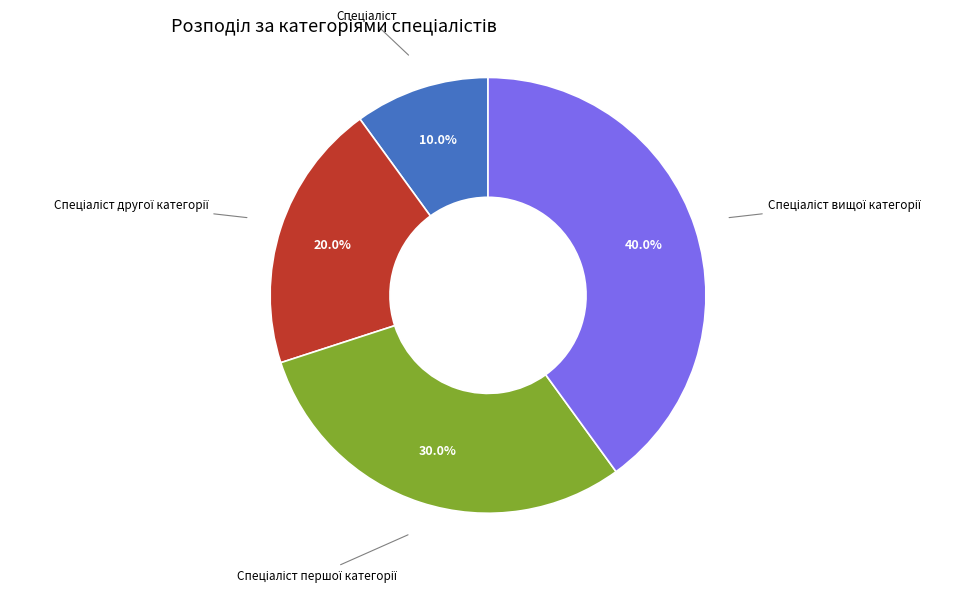

Is there any slice that represents more than half of the pie?

No